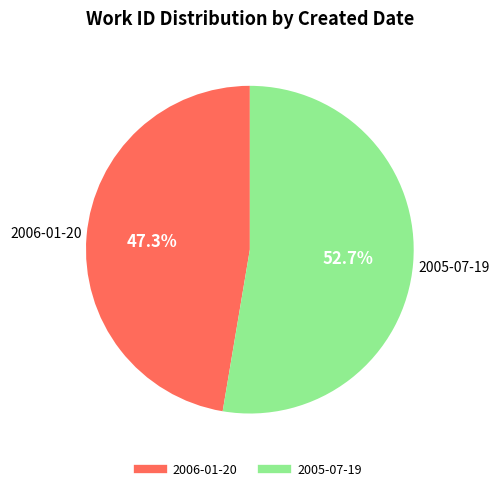

Does 2005-07-19 account for over 50% of the chart?

Yes